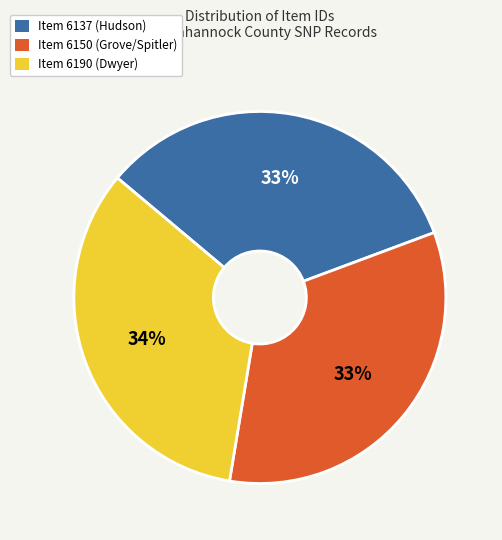

Combined, do Item 6150 (Grove/Spitler) and Item 6190 (Dwyer) account for over 50%?

Yes